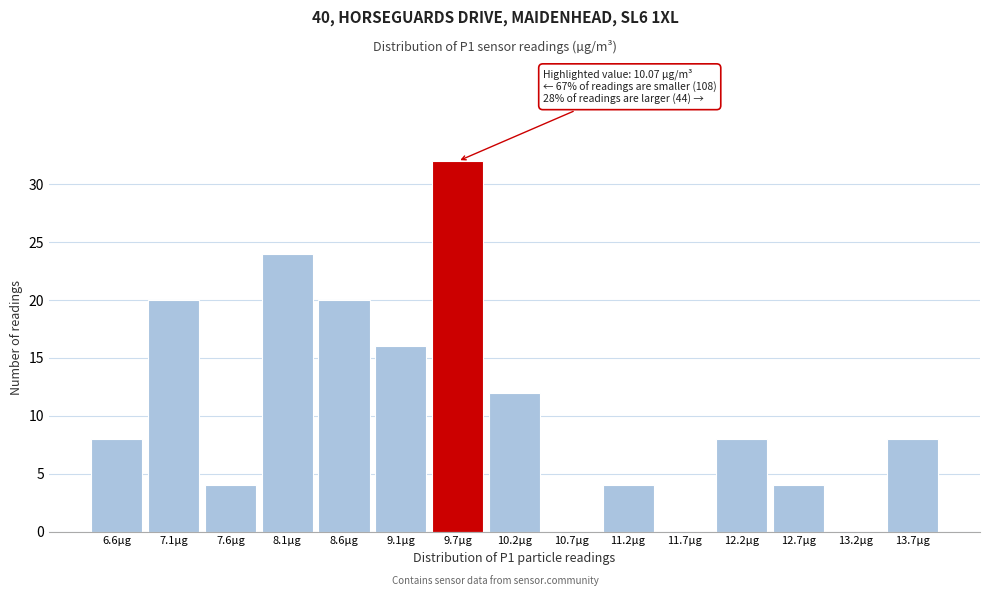

Reading right to left, what are all the values shown in this chart?

13.7µg=8	13.2µg=0	12.7µg=4	12.2µg=8	11.7µg=0	11.2µg=4	10.7µg=0	10.2µg=12	9.7µg=32	9.1µg=16	8.6µg=20	8.1µg=24	7.6µg=4	7.1µg=20	6.6µg=8